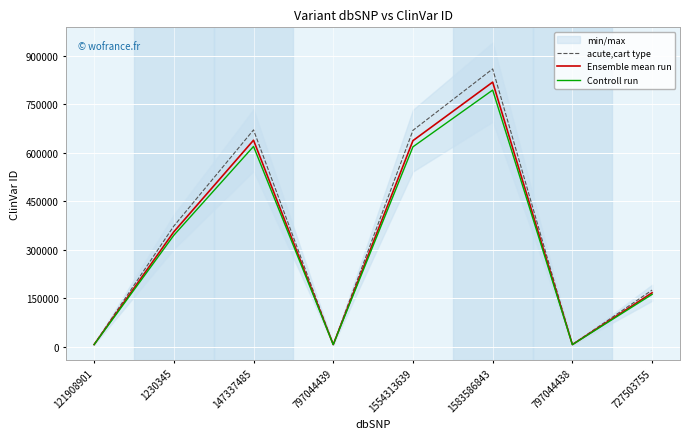

True or false: Ensemble mean run and Controll run intersect in this chart.

False